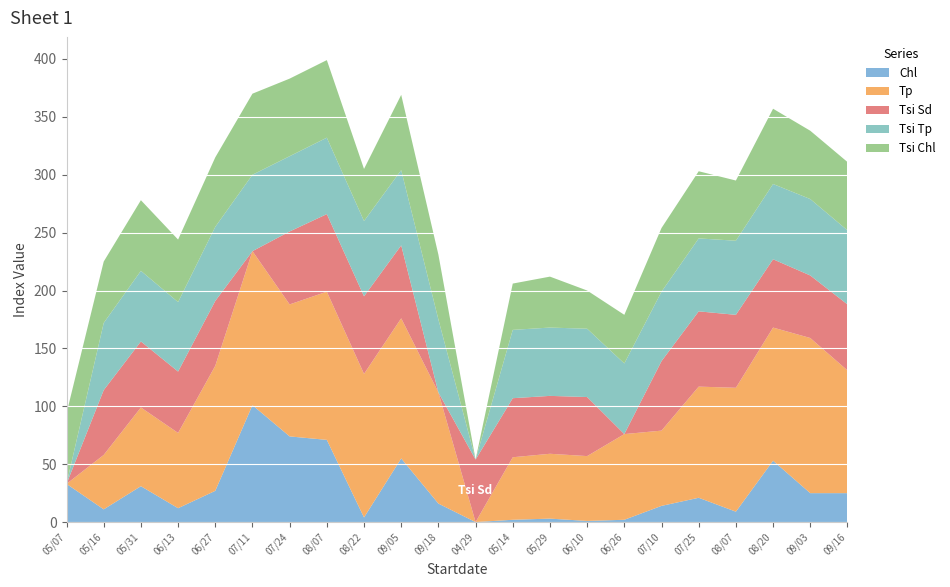

Reading left to right, list all the values displayed in this chart.

Chl: 05/07=33	05/16=11	05/31=31	06/13=12	06/27=27	07/11=101	07/24=74	08/07=71	08/22=4	09/05=55	09/18=16	04/29=0	05/14=2	05/29=3	06/10=1	06/26=2	07/10=14	07/25=21	08/07=9	08/20=53	09/03=25	09/16=25
Tp: 05/07=0	05/16=47	05/31=68	06/13=65	06/27=108	07/11=133	07/24=114	08/07=128	08/22=124	09/05=121	09/18=96	04/29=0	05/14=54	05/29=56	06/10=56	06/26=74	07/10=65	07/25=96	08/07=107	08/20=115	09/03=134	09/16=106
Tsi Sd: 05/07=0	05/16=56	05/31=57	06/13=53	06/27=56	07/11=0	07/24=63	08/07=67	08/22=67	09/05=63	09/18=0	04/29=54	05/14=51	05/29=50	06/10=51	06/26=0	07/10=60	07/25=65	08/07=63	08/20=59	09/03=54	09/16=57
Tsi Tp: 05/07=0	05/16=58	05/31=61	06/13=60	06/27=64	07/11=66	07/24=65	08/07=66	08/22=65	09/05=65	09/18=63	04/29=0	05/14=59	05/29=59	06/10=59	06/26=61	07/10=60	07/25=63	08/07=64	08/20=65	09/03=66	09/16=64
Tsi Chl: 05/07=61	05/16=53	05/31=61	06/13=54	06/27=60	07/11=70	07/24=67	08/07=67	08/22=45	09/05=65	09/18=56	04/29=0	05/14=40	05/29=44	06/10=33	06/26=42	07/10=55	07/25=58	08/07=52	08/20=65	09/03=59	09/16=59